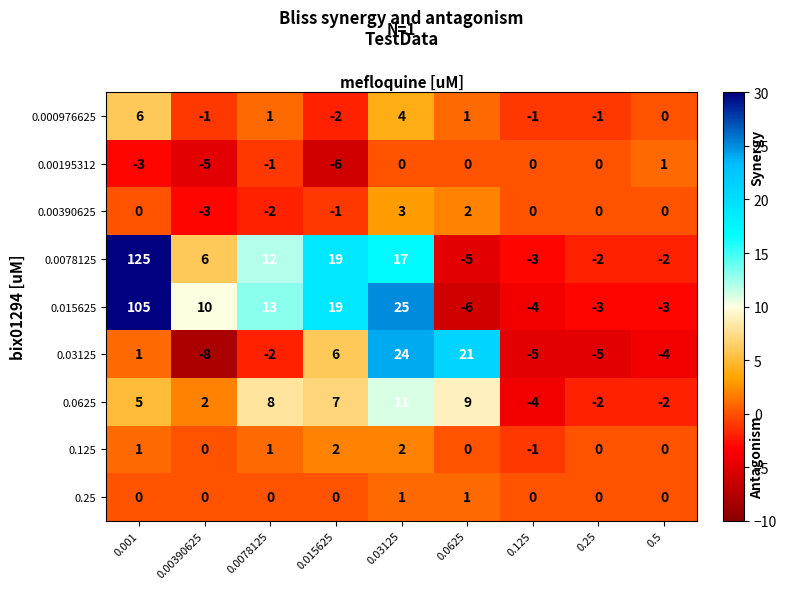

What is the average value of the 0.015625 series?

17